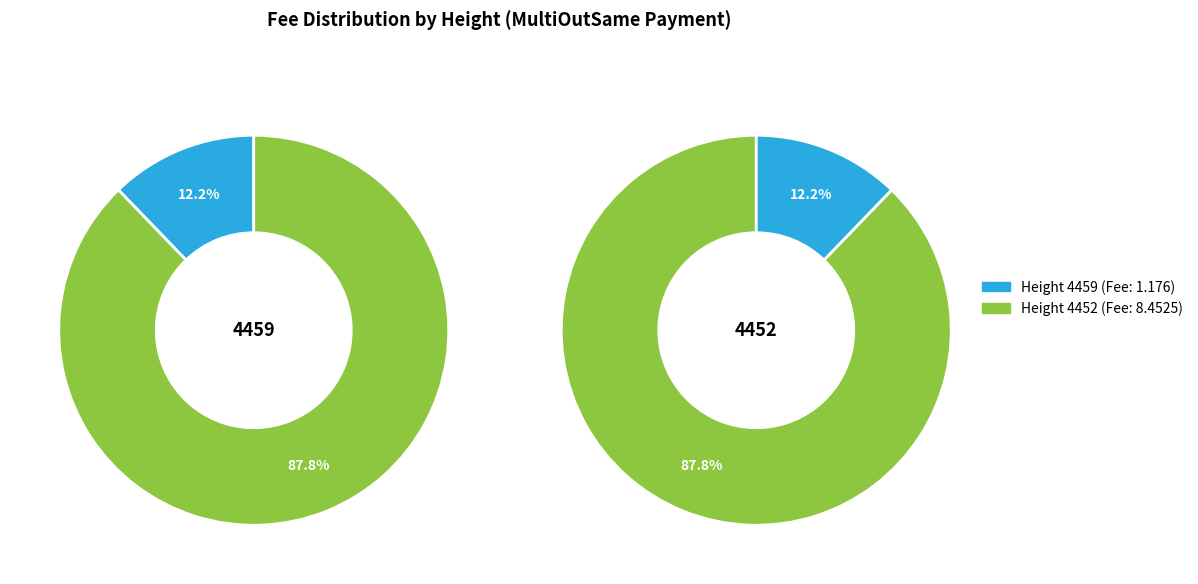

What is the total percentage of 4452 and 4459?

100.0%